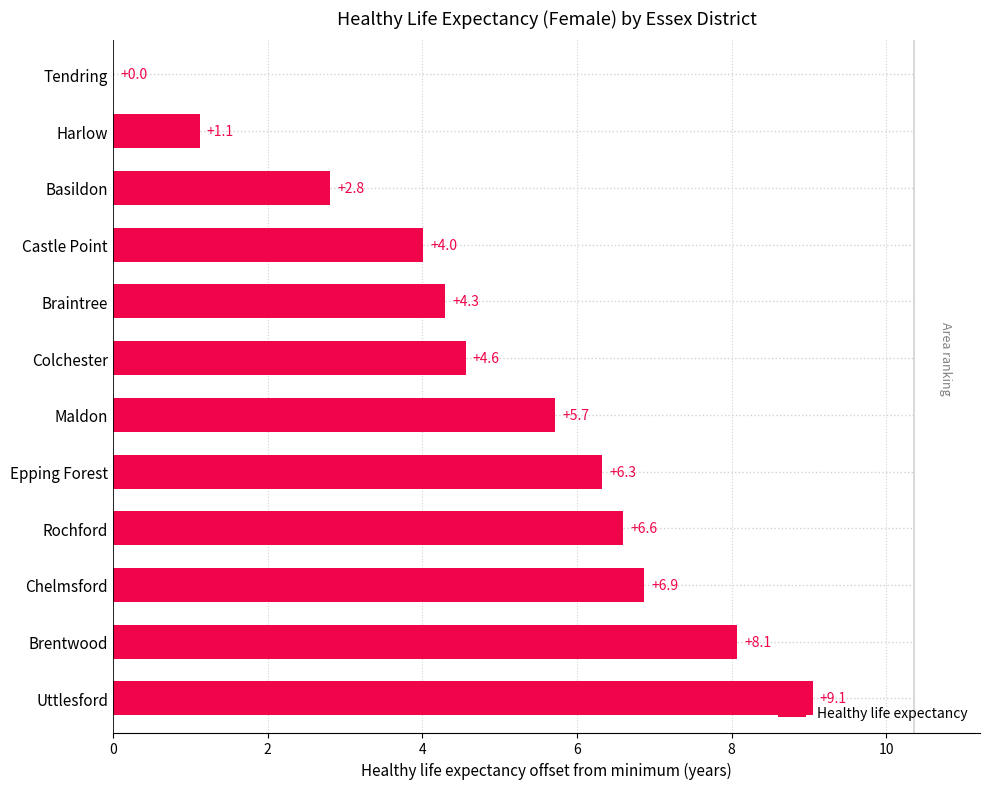

What is the ratio of the value at Castle Point to the value at Maldon?

0.7